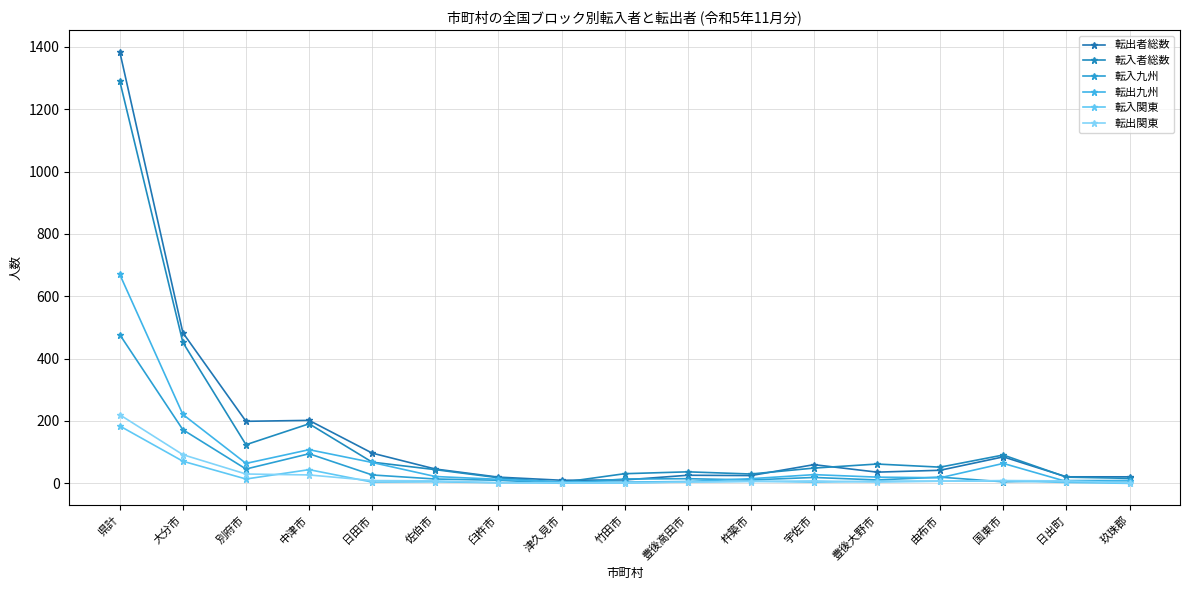

What is the spread (max minus min) of values at 中津市?

175